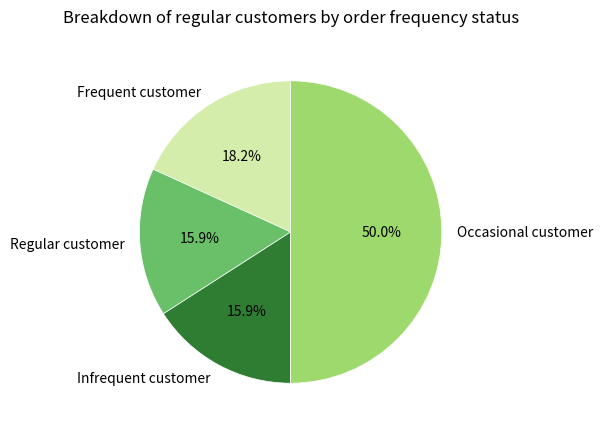

Combined, what portion of the pie is Occasional customer and Infrequent customer?

65.9%